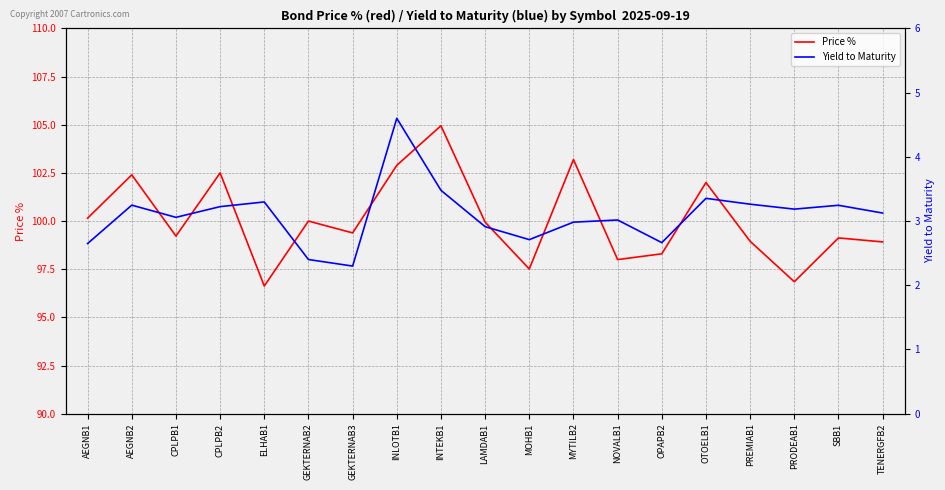

Rank the series by their maximum value, from lowest to highest.

Yield to Maturity, Price %